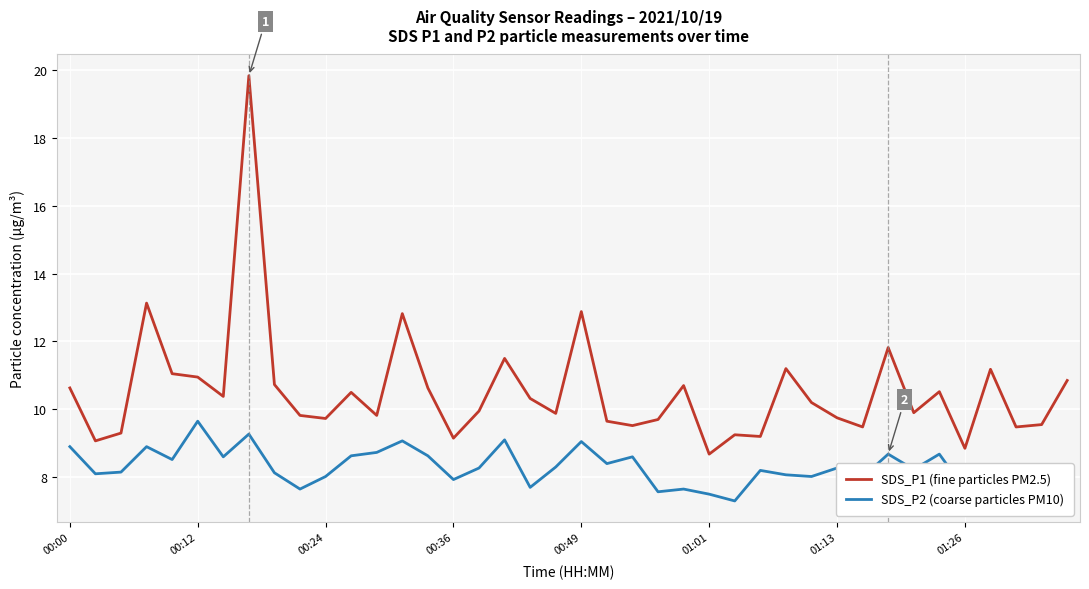

What is the minimum value for SDS_P1 (fine particles PM2.5)?

8.7